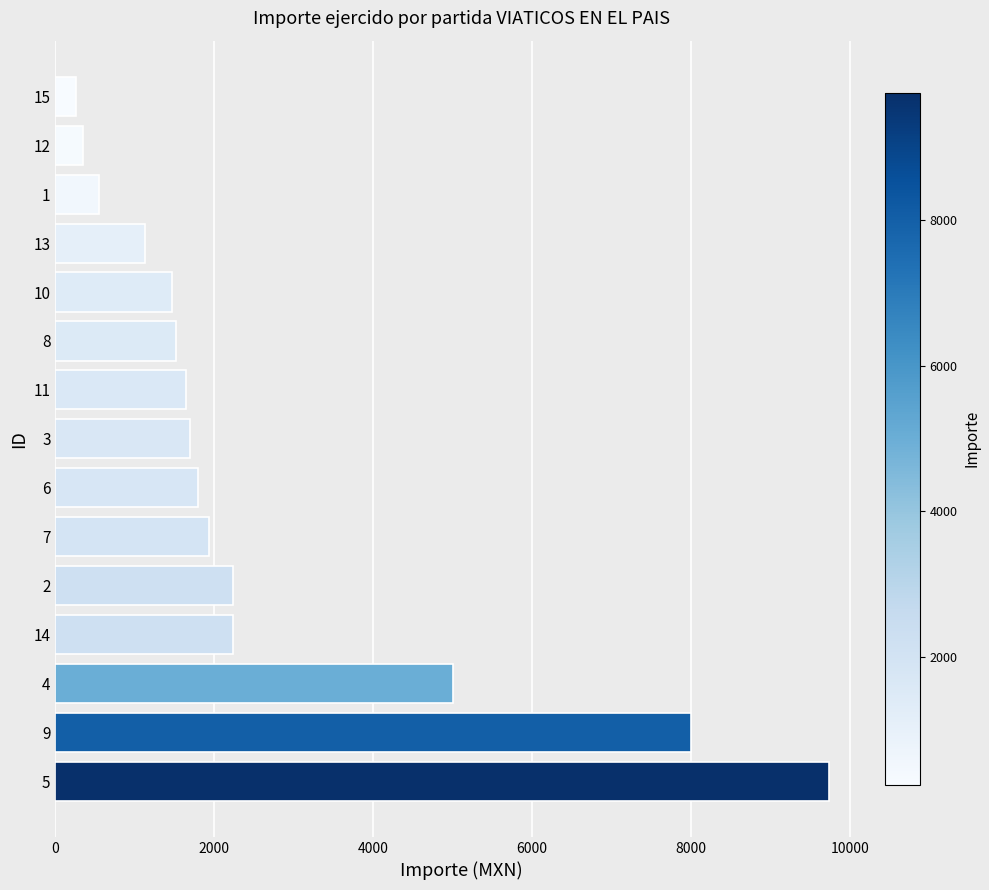

What is the difference between the maximum and minimum values?

9487.0